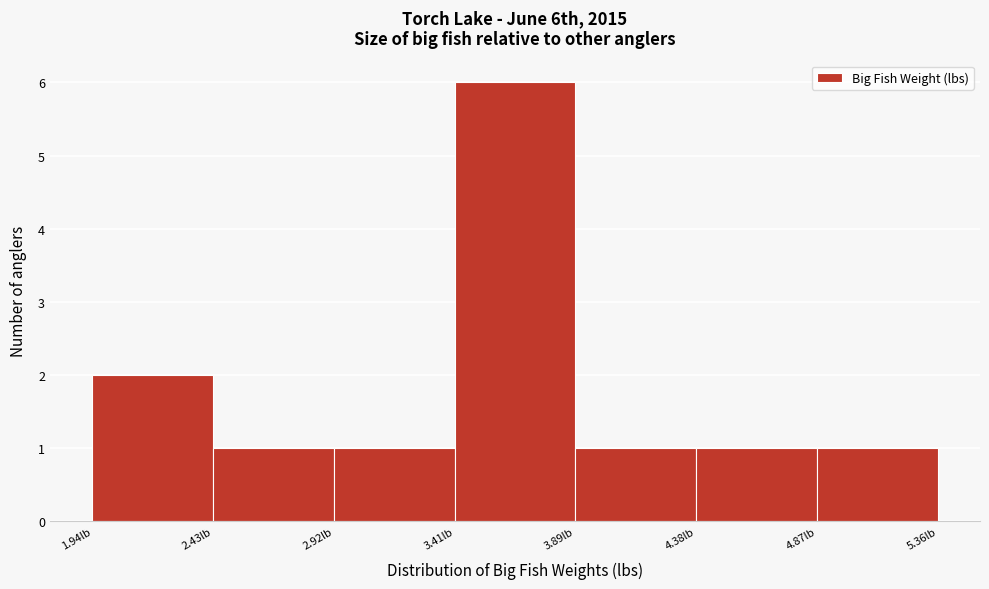

How tall is the bar that spans 4.40 to 4.85 on the x-axis? Neither the bar edges nor the heights are printed on the chart, so give them approximately, as read against the axes.

1